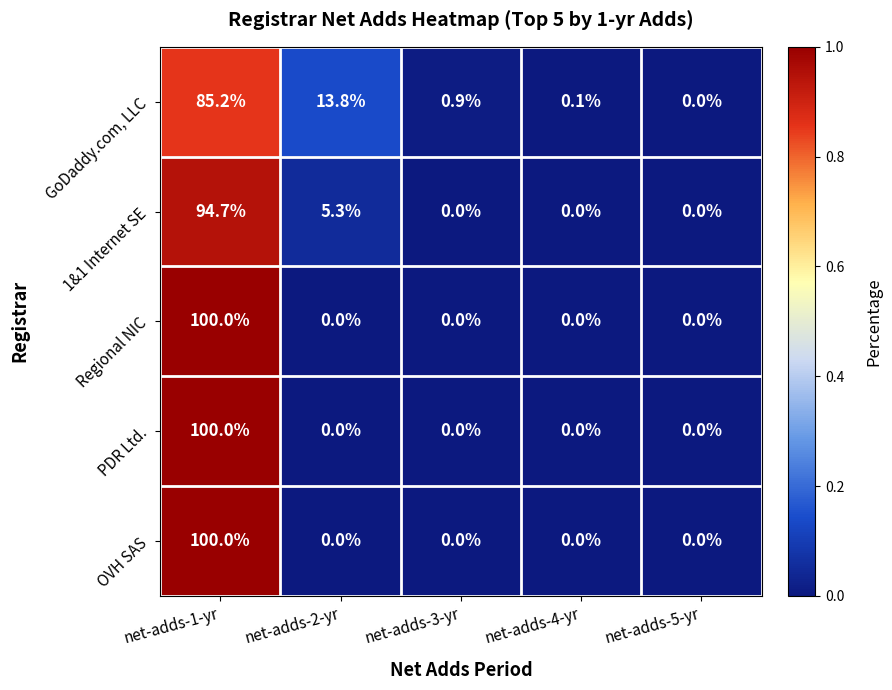

What is the sum of all OVH SAS values?

100.0